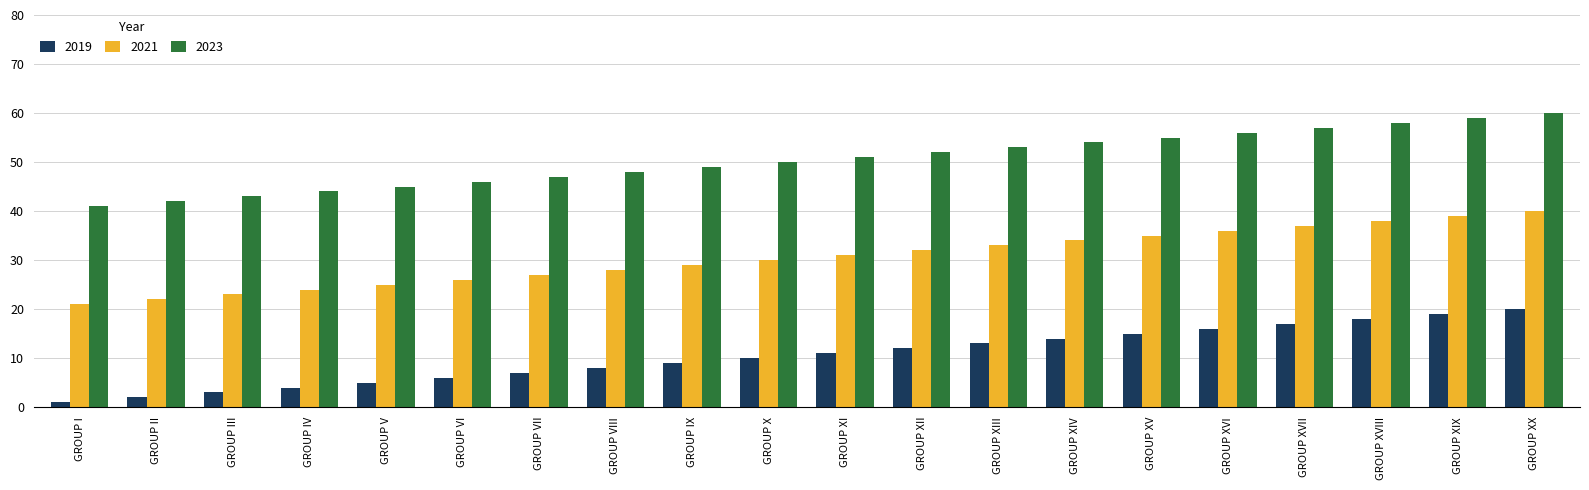

What is the difference between the highest and lowest values at GROUP VII?

40